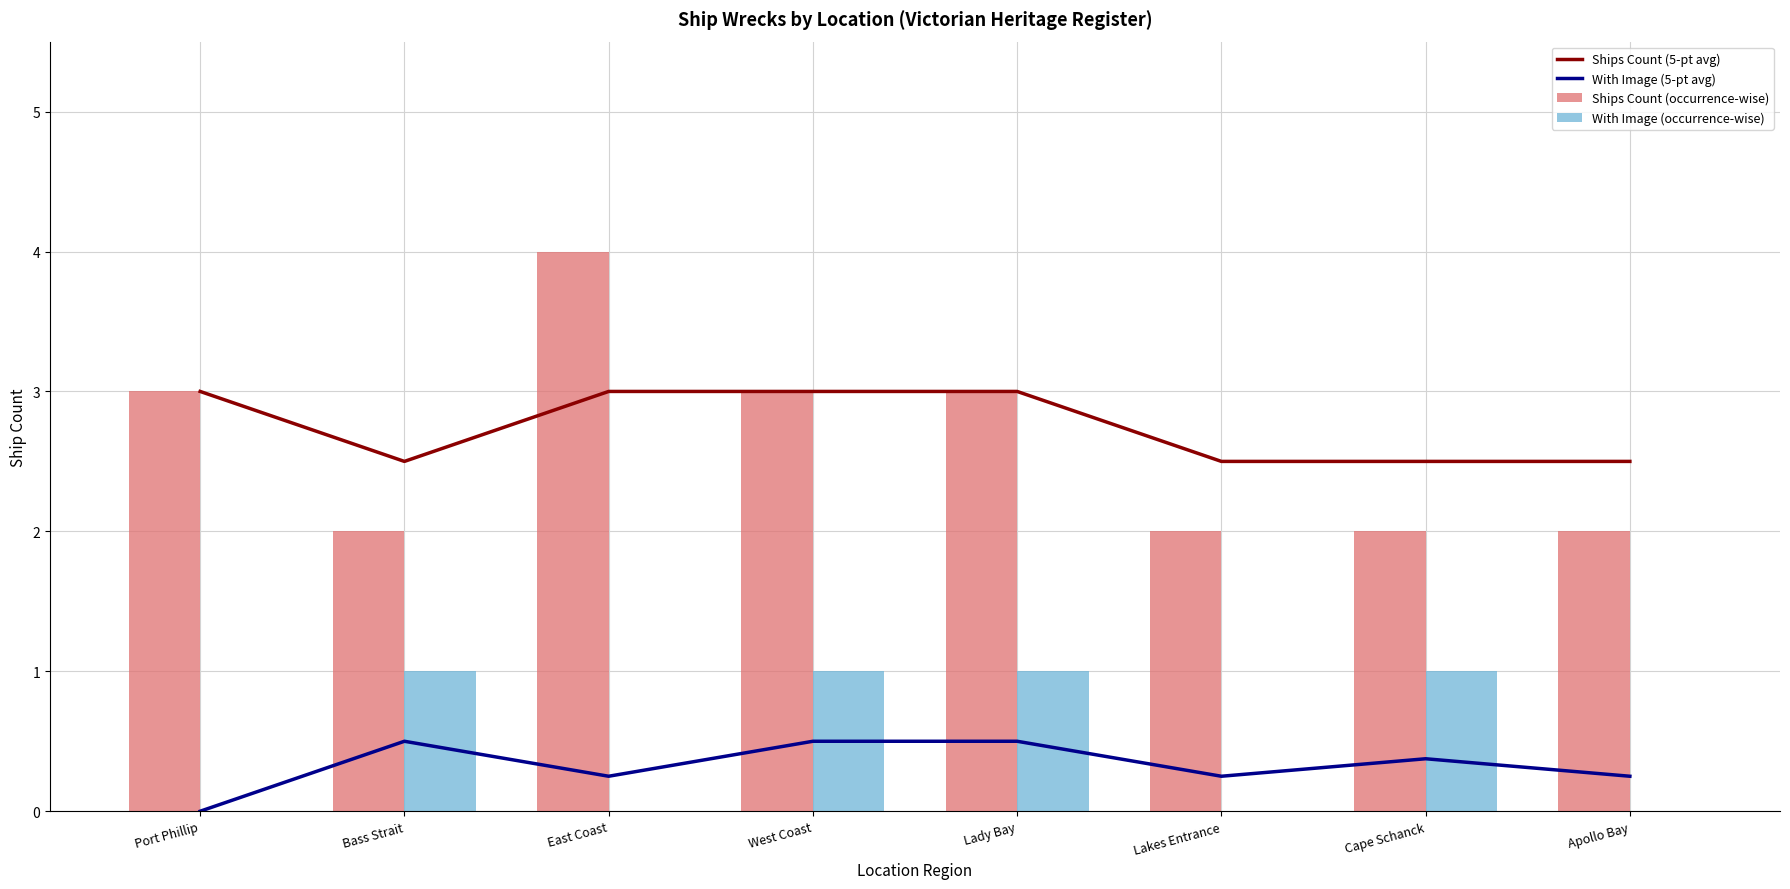

What position from the left is Cape Schanck?

7